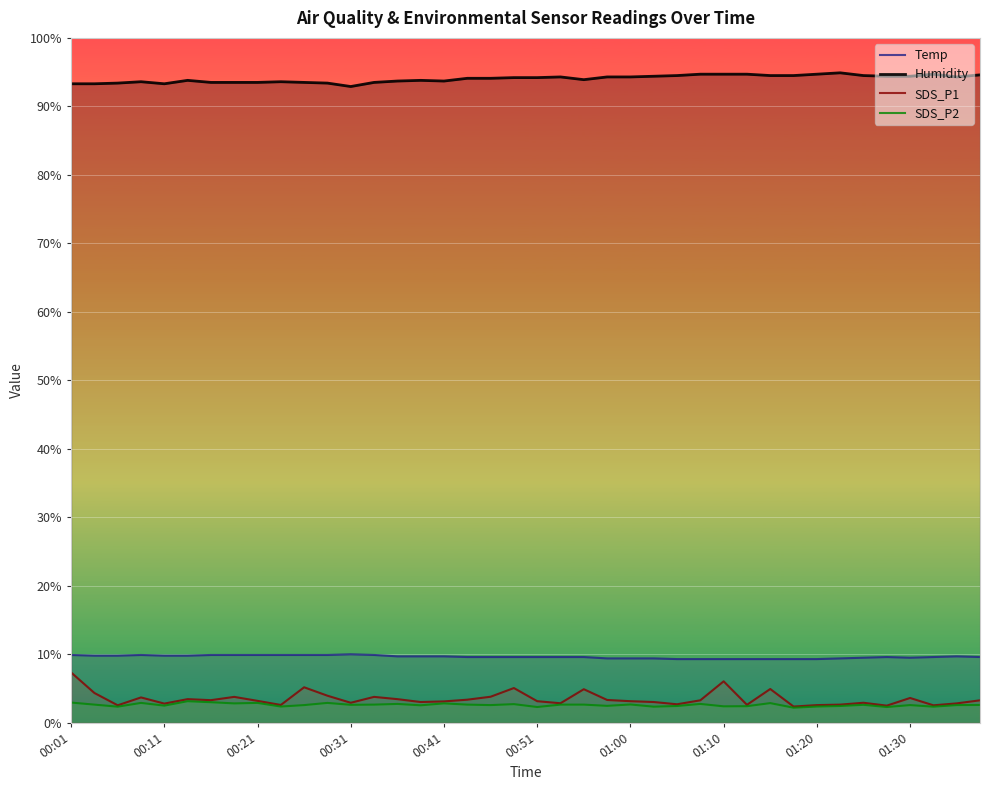

What is the total value across all series at 21?

109.4